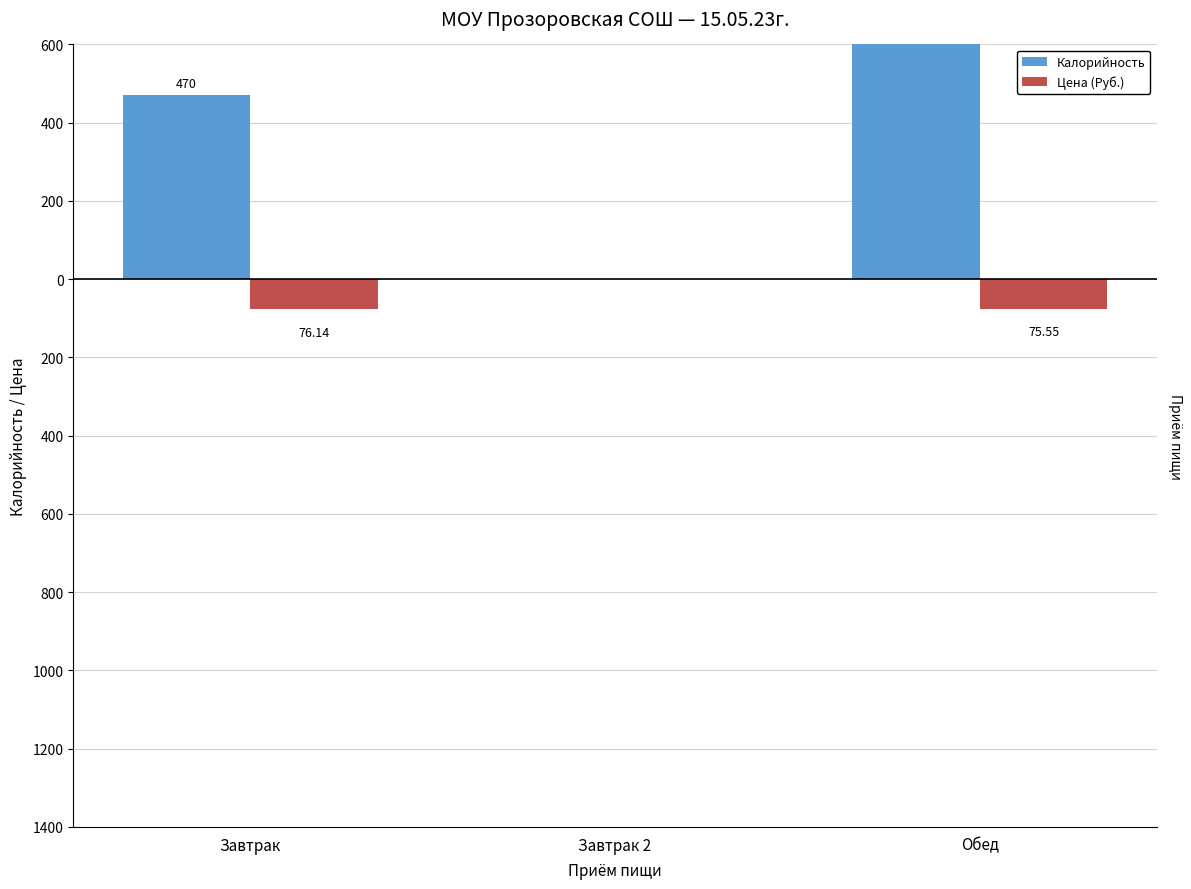

The Калорийность series shows 0.0 at Завтрак 2. True or false?

True